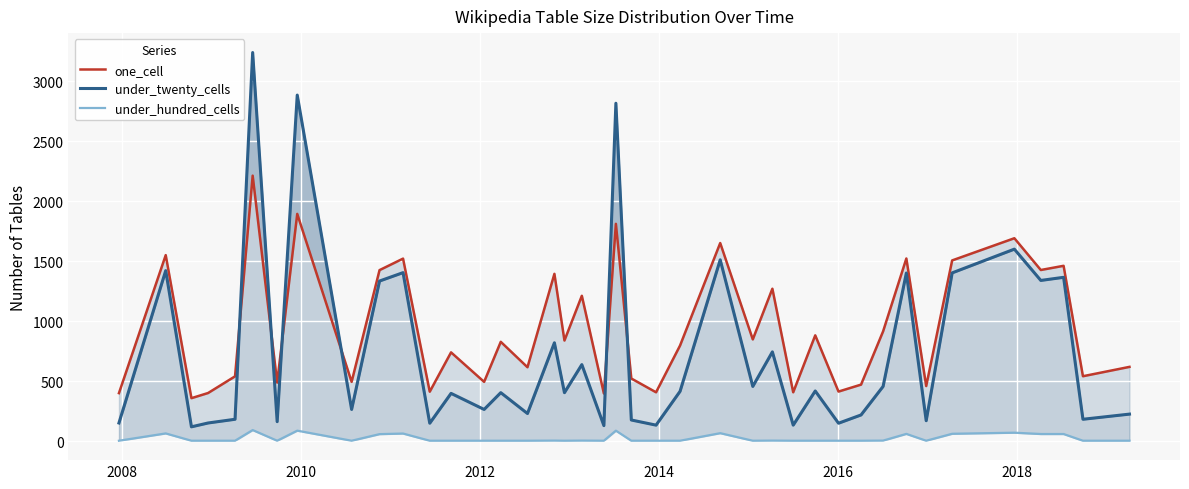

What is the minimum value for one_cell?

358